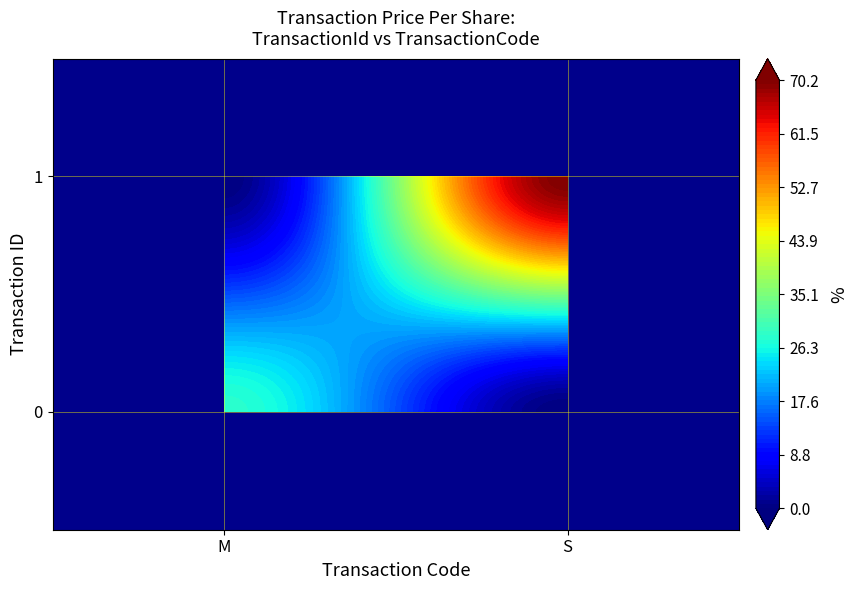

What is the average value of the 1 series?

35.1